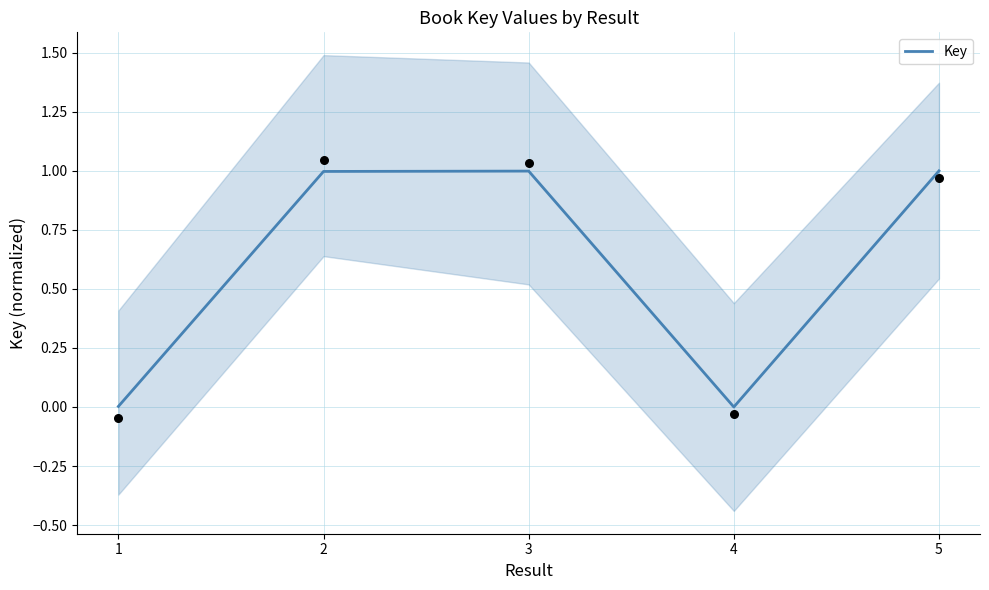

What is the change in value from 1 to 5?

+1.0